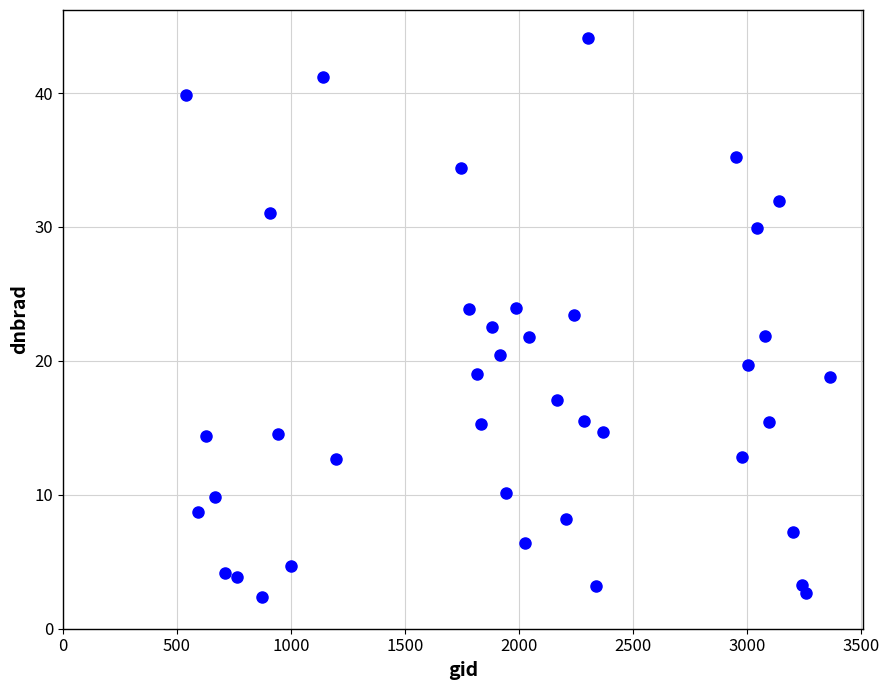

What is the range of X values (max minus min)?

2826.0